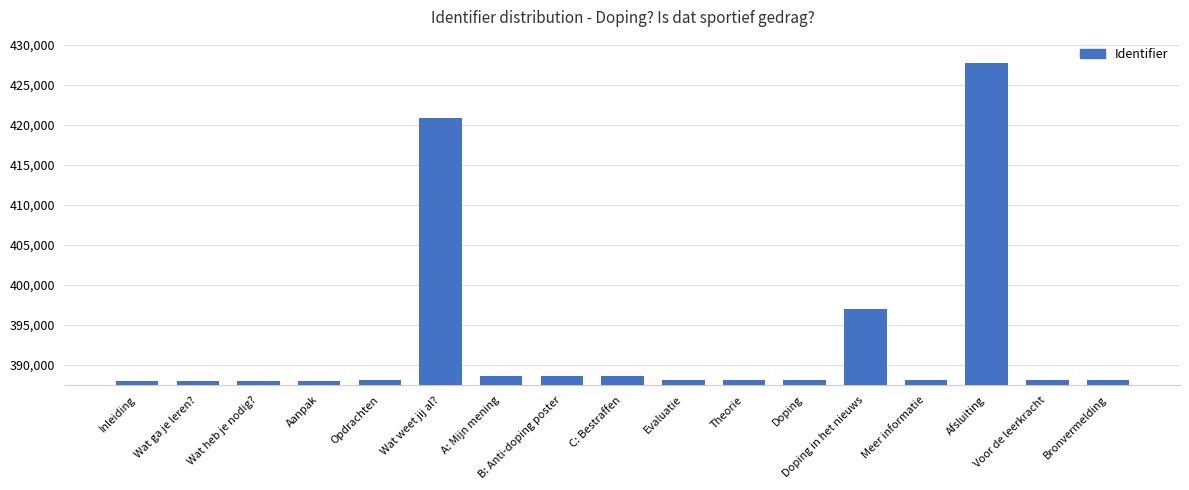

Count the number of data series in this chart.

1